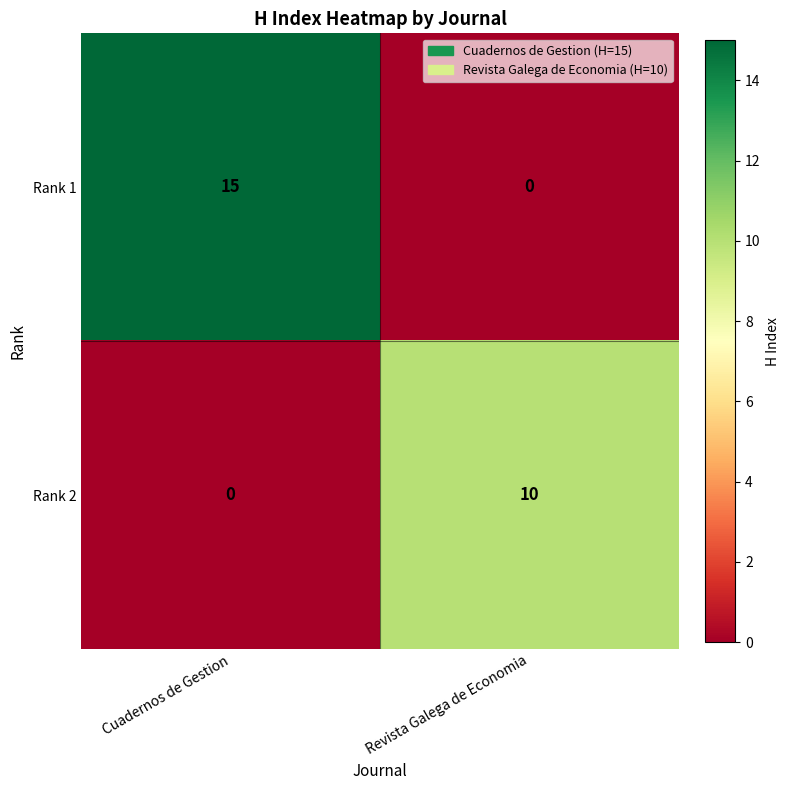

Which label corresponds to the largest value in the chart?

Cuadernos de Gestion